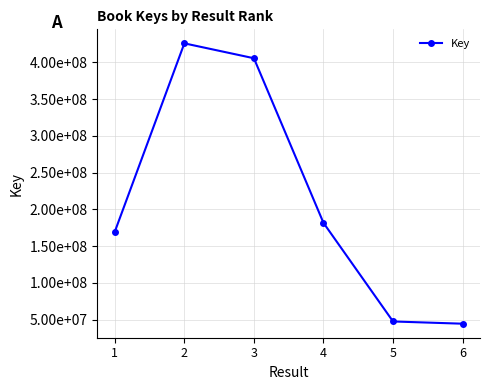

Is this an area chart (filled region under the line)?

No